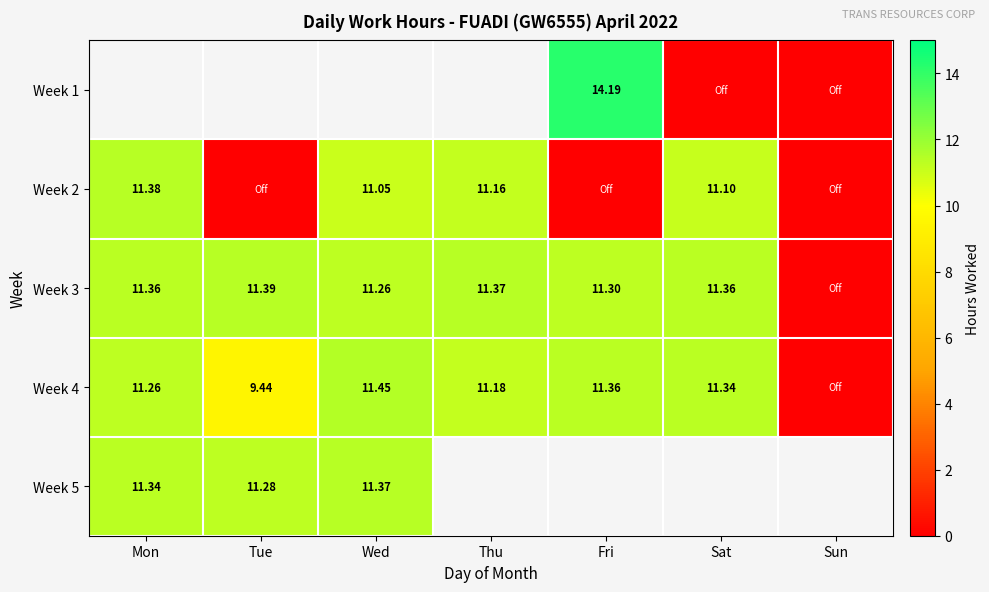

Is the value of Week 1 at Fri greater than the value of Week 5 at Wed?

Yes